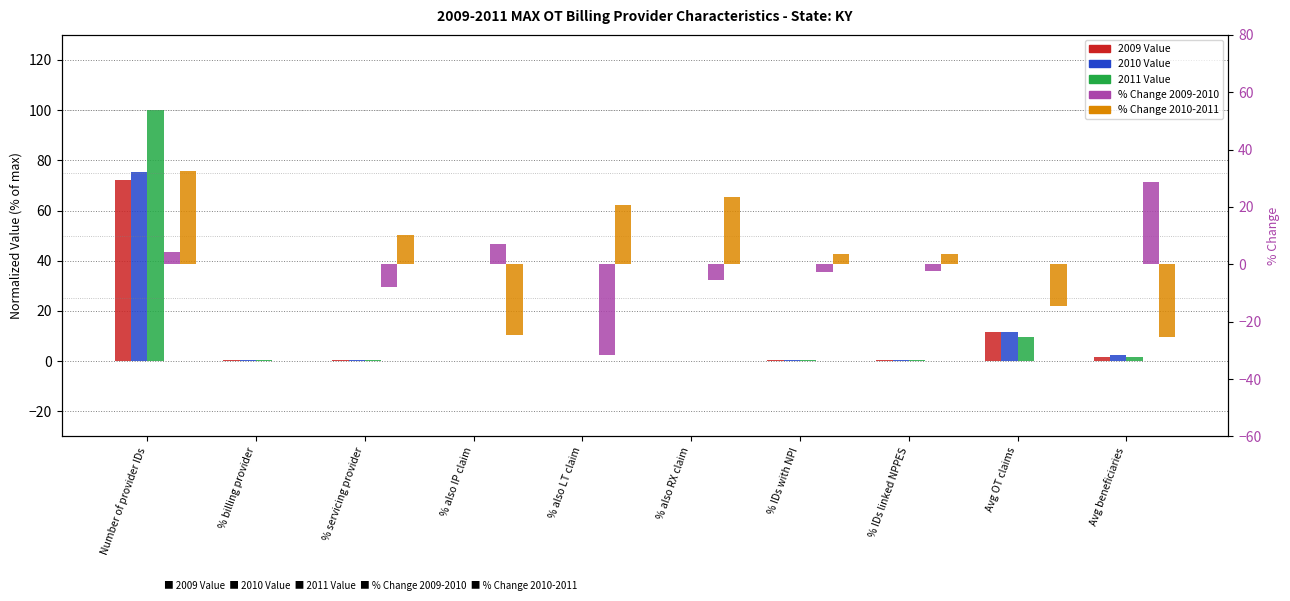

Which series has the largest total across all categories?

2011 Value